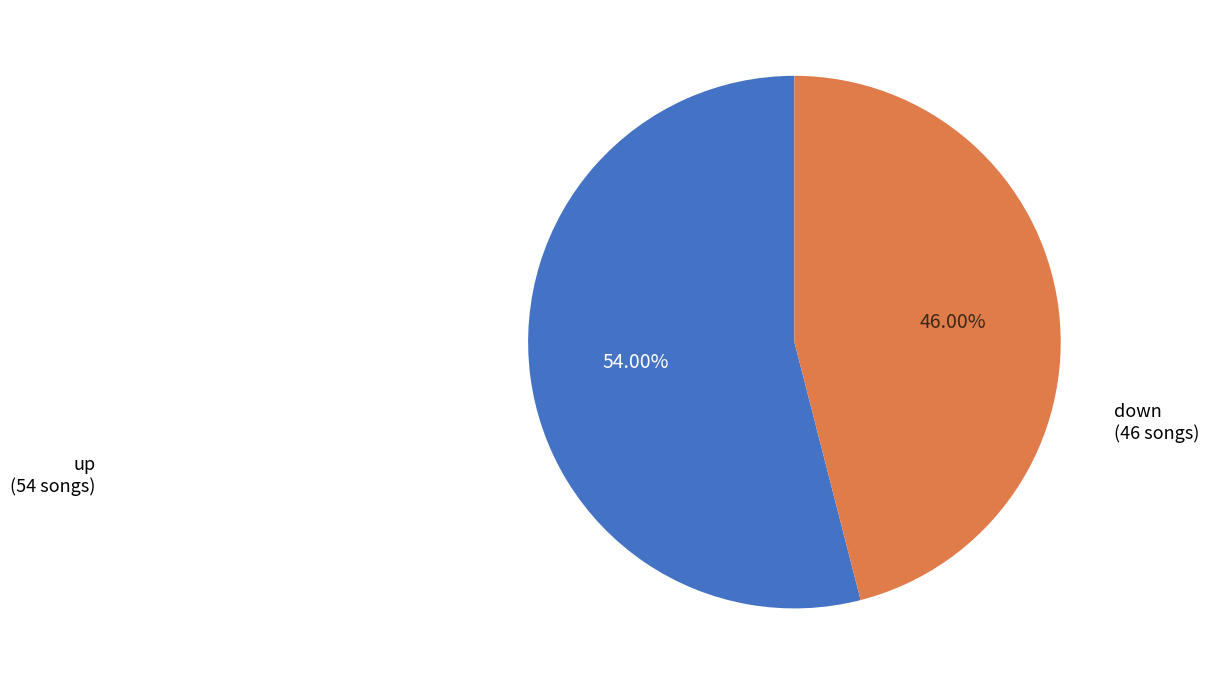

Is down the majority of the pie?

No